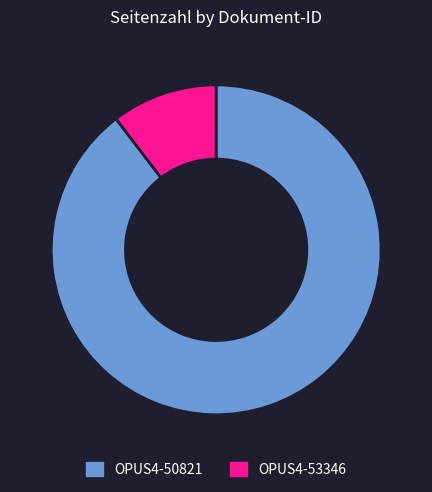

Rank the categories by value from lowest to highest.

OPUS4-53346, OPUS4-50821